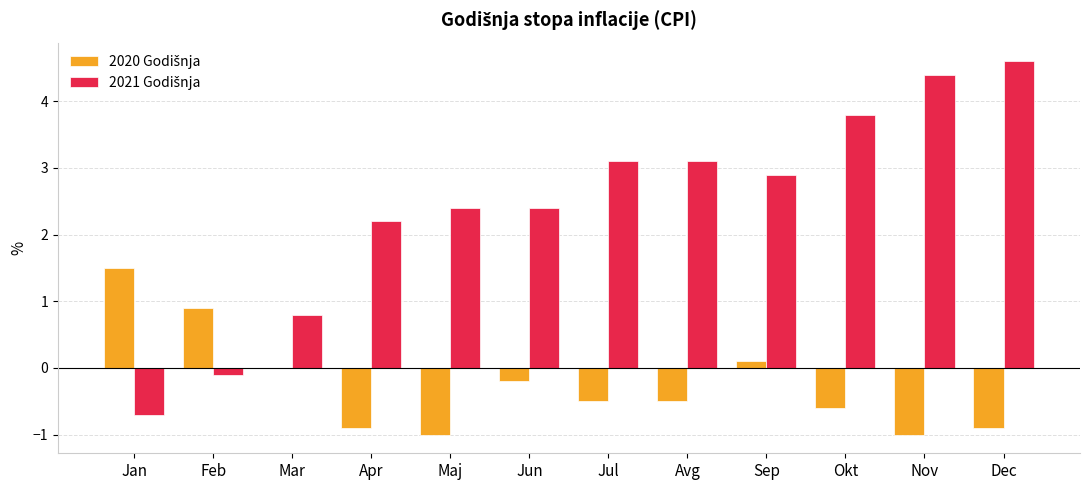

At which category is the sum across all series the highest?

Dec